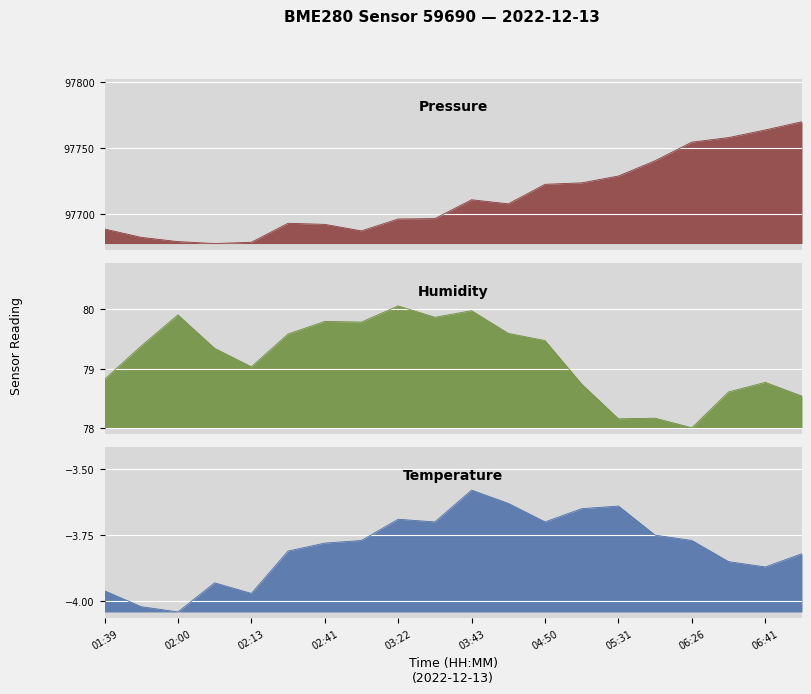

What is the label of the 13th point from the right?

03:01